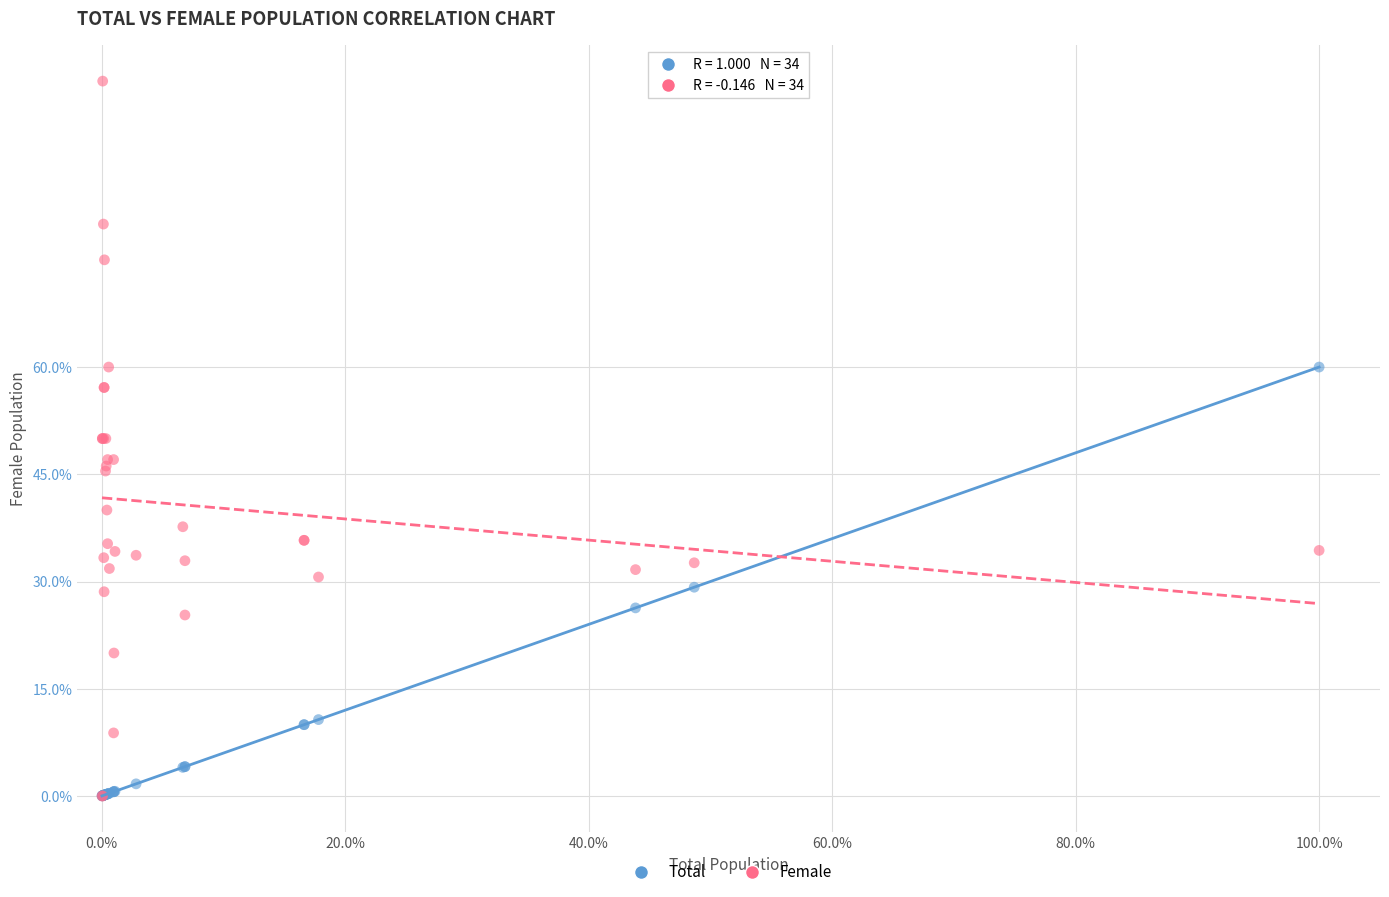

What are all the series names shown in the legend?

Total, Female